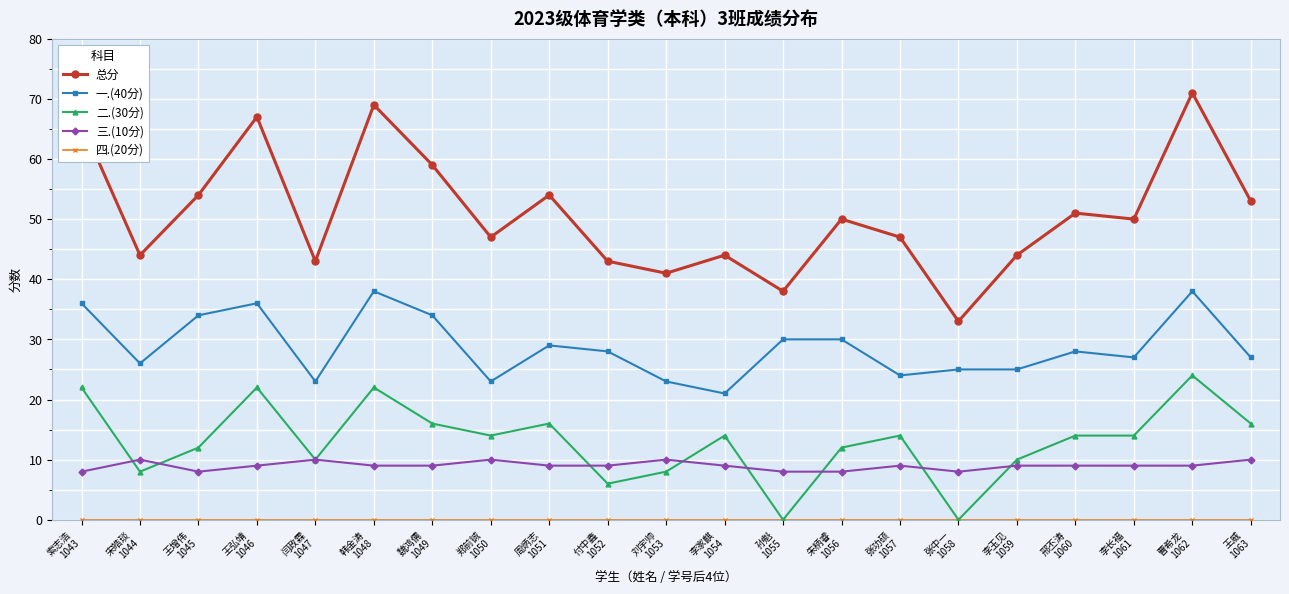

Where does the 一.(40分) series first go above 28?

索志浩
1043